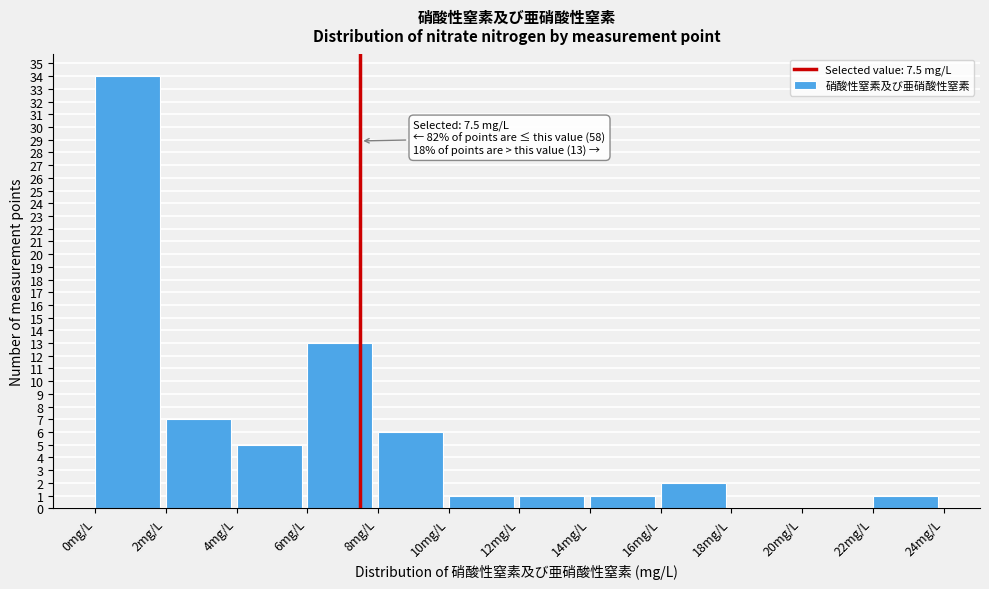

Which range on the x-axis has the tallest bar?

0 to 2